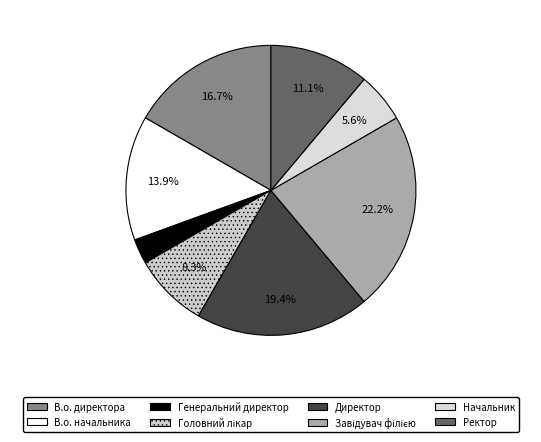

Is there any slice that represents more than half of the pie?

No